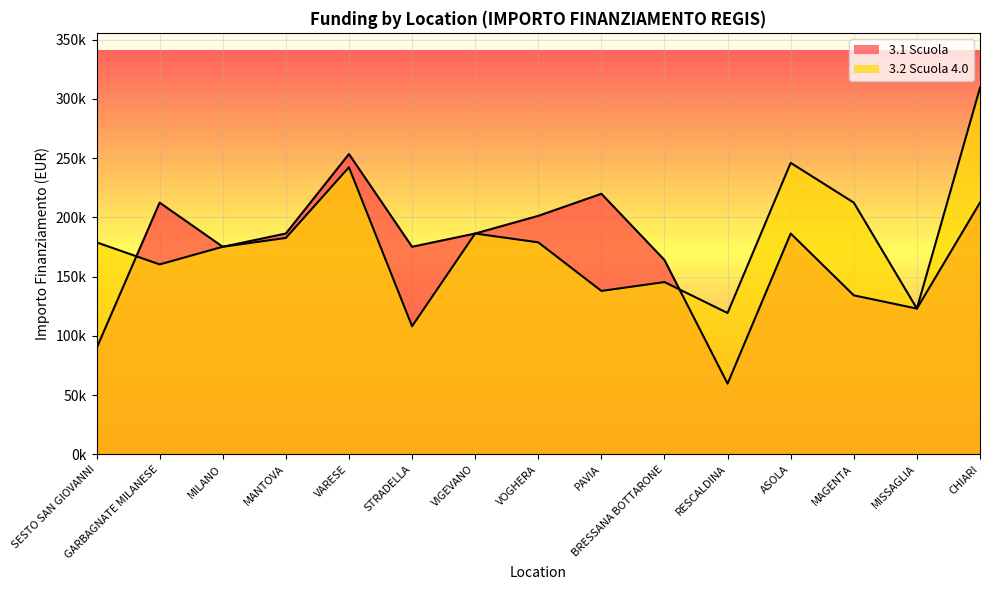

The value of 3.1 Scuola at MANTOVA is 278838.7. True or false?

False